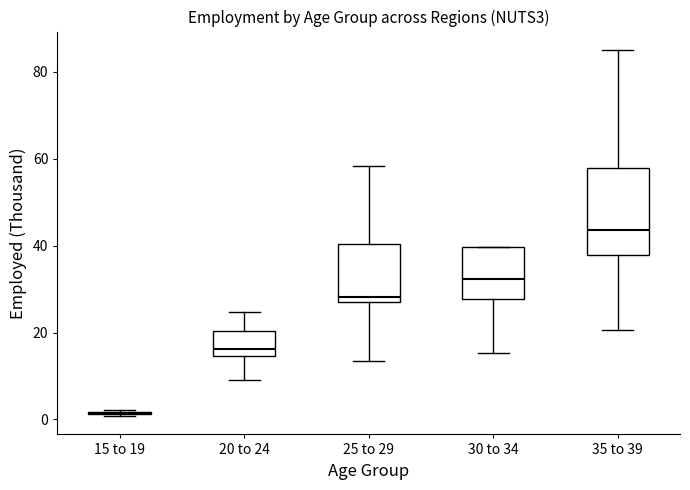

Comparing the boxes themselves (not the whiskers), which one is the tallest?

35 to 39